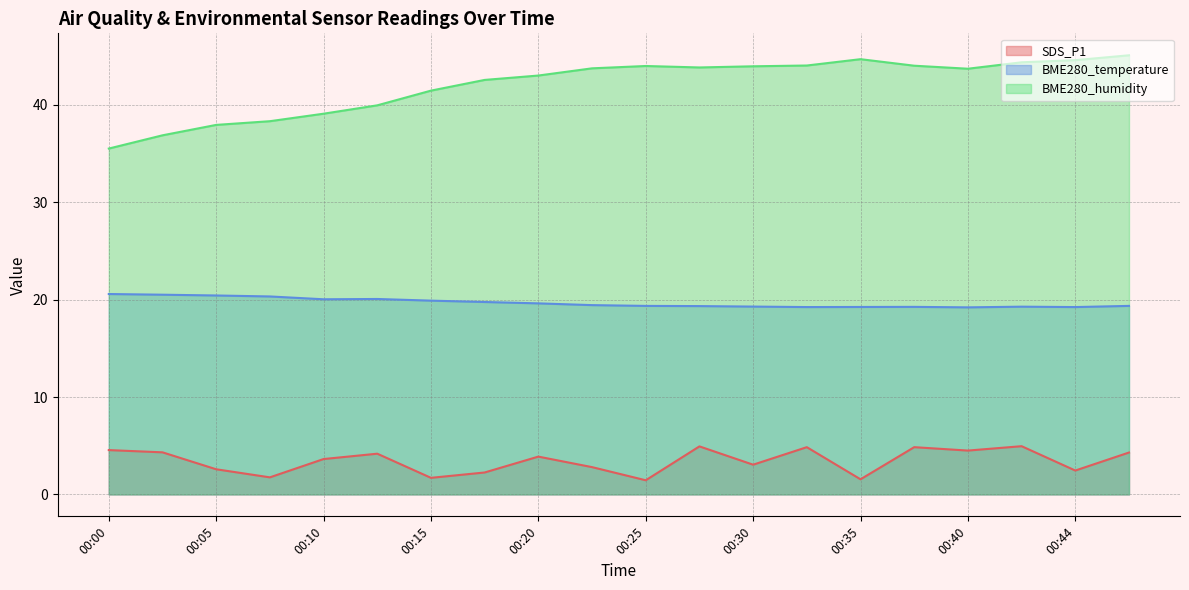

True or false: SDS_P1 and BME280_humidity cross at least once.

False